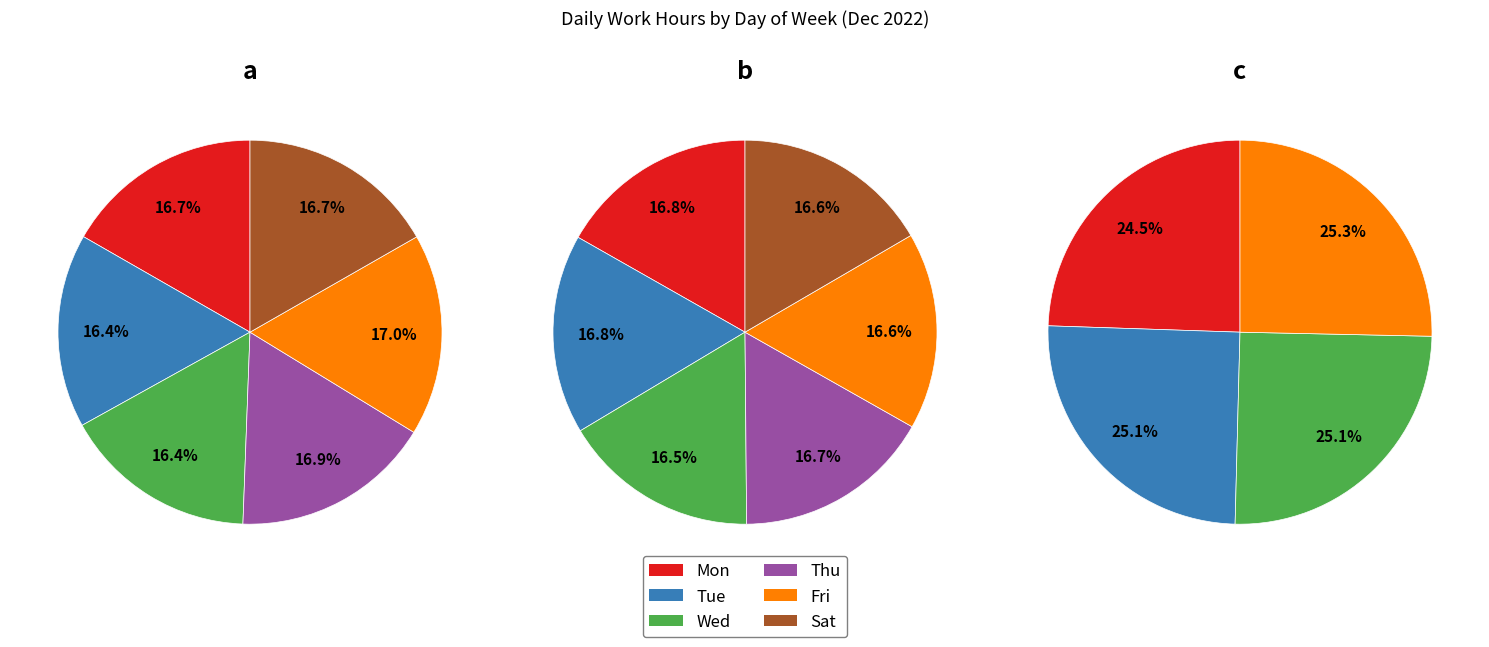

How many slices are in this pie chart?

6